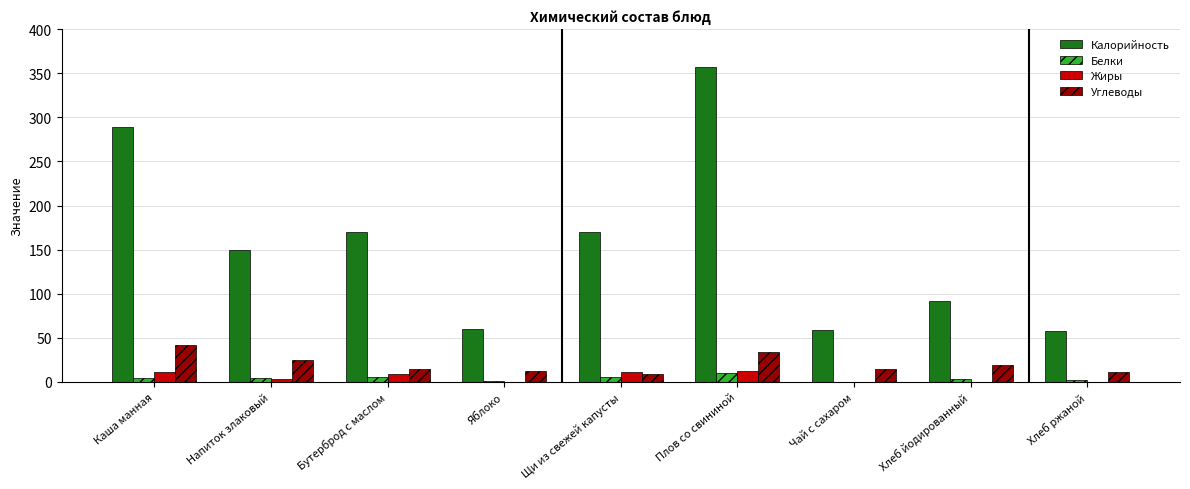

What is the highest value of the Калорийность series?

356.7